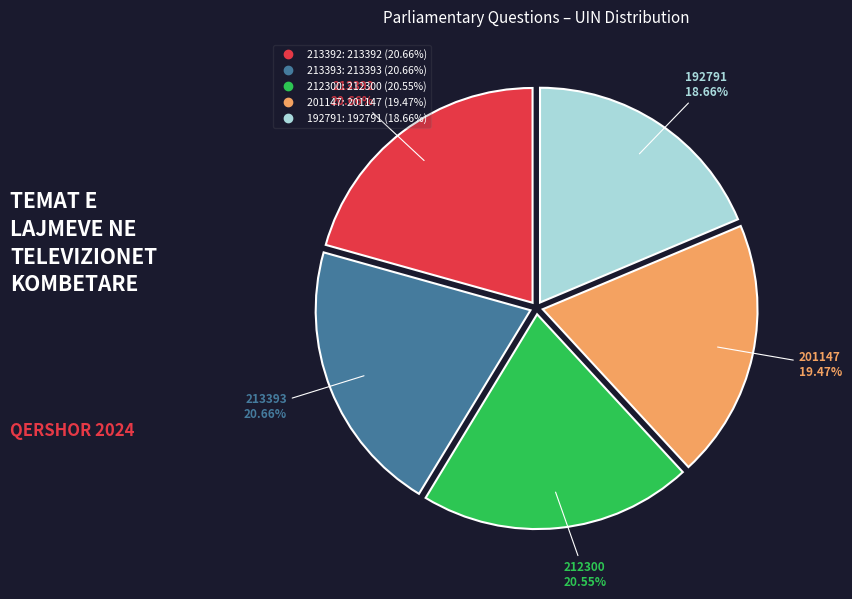

What percentage is the 213393 slice, to the nearest percent?

21%